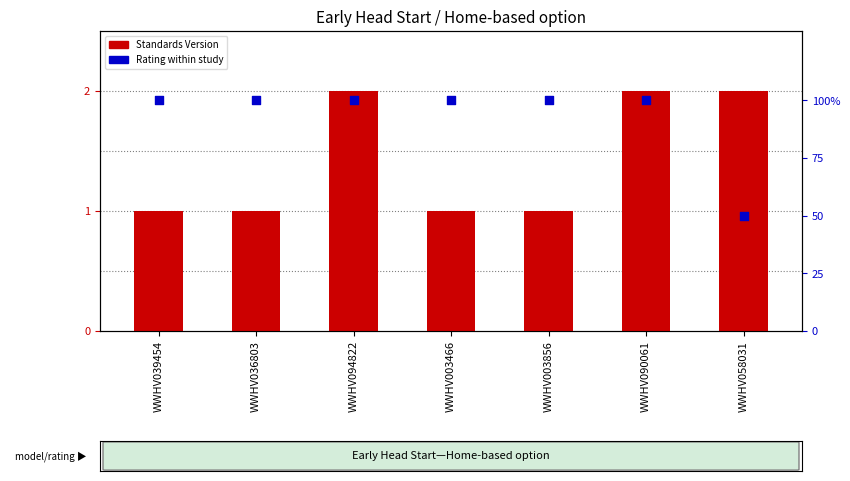

Which series contains the highest Y value?

Rating (percentile)